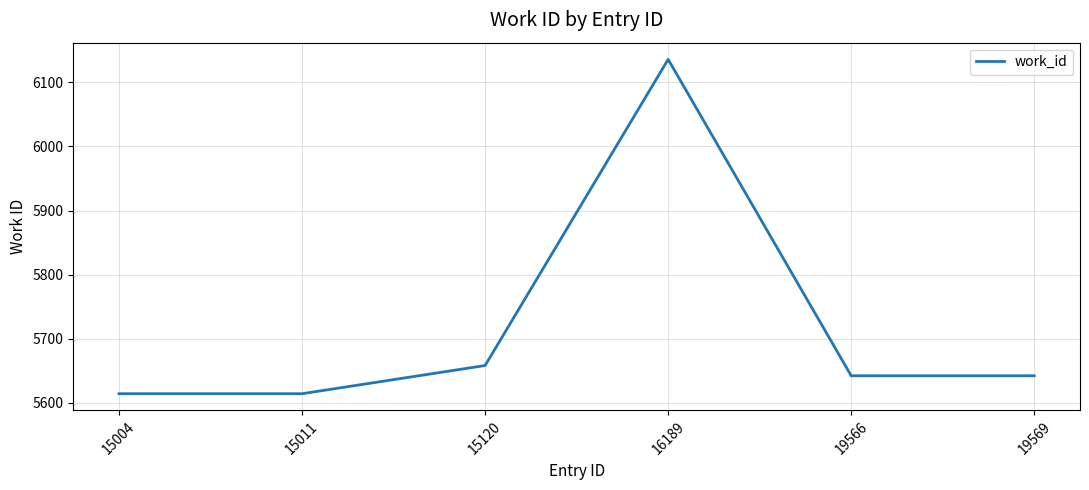

Does the chart display data point markers on the line(s)?

No